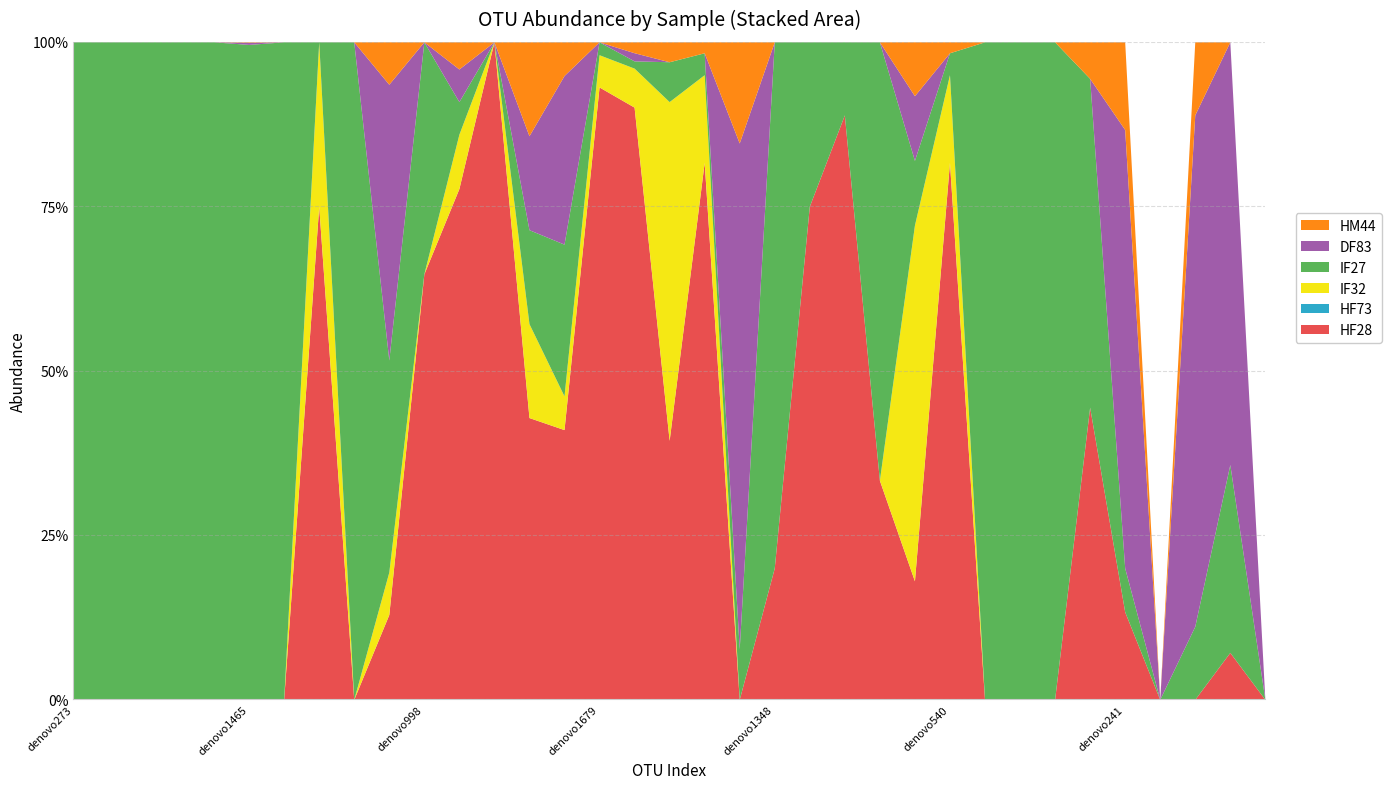

Reading left to right, transcribe all the data shown in this chart.

HF28: denovo273=0	denovo610=0	denovo1323=0	denovo1651=0	denovo274=0	denovo1465=0	denovo94=0	denovo126=3	denovo856=0	denovo1399=4	denovo998=22	denovo215=188	denovo31=6	denovo830=6	denovo481=16	denovo1679=95	denovo1167=653	denovo1416=13	denovo935=49	denovo986=0	denovo1348=1	denovo712=3	denovo265=8	denovo897=2	denovo398=22	denovo540=49	denovo940=0	denovo1114=0	denovo395=0	denovo1085=8	denovo241=2	denovo1559=0	denovo415=0	denovo1484=1	denovo645=0
HF73: denovo273=0	denovo610=0	denovo1323=0	denovo1651=0	denovo274=0	denovo1465=0	denovo94=0	denovo126=0	denovo856=0	denovo1399=0	denovo998=0	denovo215=0	denovo31=0	denovo830=0	denovo481=0	denovo1679=0	denovo1167=0	denovo1416=0	denovo935=0	denovo986=0	denovo1348=0	denovo712=0	denovo265=0	denovo897=0	denovo398=0	denovo540=0	denovo940=0	denovo1114=0	denovo395=0	denovo1085=0	denovo241=0	denovo1559=0	denovo415=0	denovo1484=0	denovo645=0
IF32: denovo273=0	denovo610=0	denovo1323=0	denovo1651=0	denovo274=0	denovo1465=0	denovo94=0	denovo126=1	denovo856=0	denovo1399=2	denovo998=0	denovo215=20	denovo31=0	denovo830=2	denovo481=2	denovo1679=5	denovo1167=43	denovo1416=17	denovo935=8	denovo986=0	denovo1348=0	denovo712=0	denovo265=0	denovo897=0	denovo398=66	denovo540=8	denovo940=0	denovo1114=0	denovo395=0	denovo1085=0	denovo241=0	denovo1559=0	denovo415=0	denovo1484=0	denovo645=0
IF27: denovo273=5	denovo610=6	denovo1323=7	denovo1651=19	denovo274=37	denovo1465=1268	denovo94=2	denovo126=0	denovo856=2	denovo1399=10	denovo998=12	denovo215=12	denovo31=0	denovo830=2	denovo481=9	denovo1679=2	denovo1167=8	denovo1416=2	denovo935=2	denovo986=1	denovo1348=4	denovo712=1	denovo265=1	denovo897=4	denovo398=12	denovo540=2	denovo940=37	denovo1114=1	denovo395=2	denovo1085=9	denovo241=1	denovo1559=0	denovo415=1	denovo1484=4	denovo645=0
DF83: denovo273=0	denovo610=0	denovo1323=0	denovo1651=0	denovo274=0	denovo1465=4	denovo94=0	denovo126=0	denovo856=0	denovo1399=13	denovo998=0	denovo215=12	denovo31=0	denovo830=2	denovo481=10	denovo1679=0	denovo1167=9	denovo1416=0	denovo935=0	denovo986=10	denovo1348=0	denovo712=0	denovo265=0	denovo897=0	denovo398=12	denovo540=0	denovo940=0	denovo1114=0	denovo395=0	denovo1085=0	denovo241=10	denovo1559=0	denovo415=7	denovo1484=9	denovo645=0
HM44: denovo273=0	denovo610=0	denovo1323=0	denovo1651=0	denovo274=0	denovo1465=1	denovo94=0	denovo126=0	denovo856=0	denovo1399=2	denovo998=0	denovo215=10	denovo31=0	denovo830=2	denovo481=2	denovo1679=0	denovo1167=12	denovo1416=1	denovo935=1	denovo986=2	denovo1348=0	denovo712=0	denovo265=0	denovo897=0	denovo398=10	denovo540=1	denovo940=0	denovo1114=0	denovo395=0	denovo1085=1	denovo241=2	denovo1559=0	denovo415=1	denovo1484=0	denovo645=0